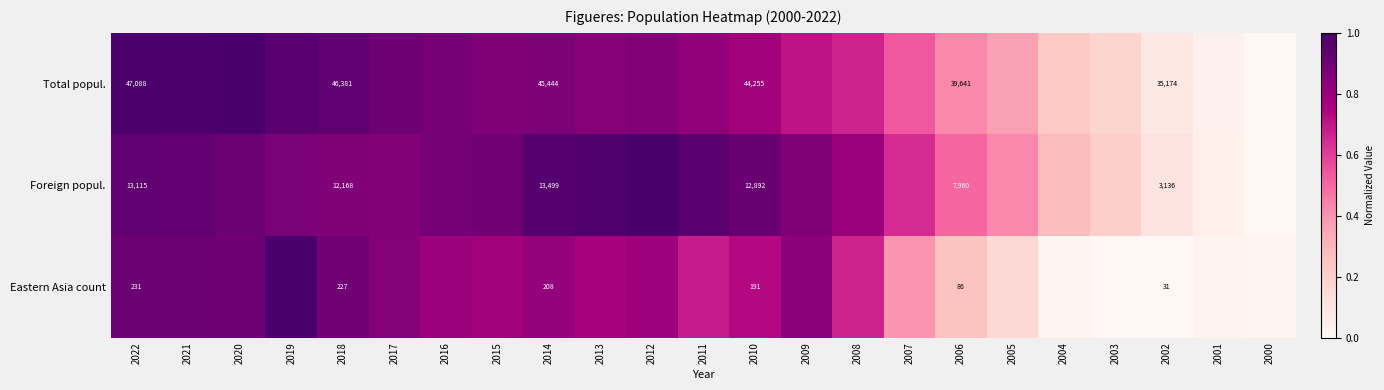

At 2010, list the series in order from smallest to largest.

Eastern Asia count, Foreign popul., Total popul.